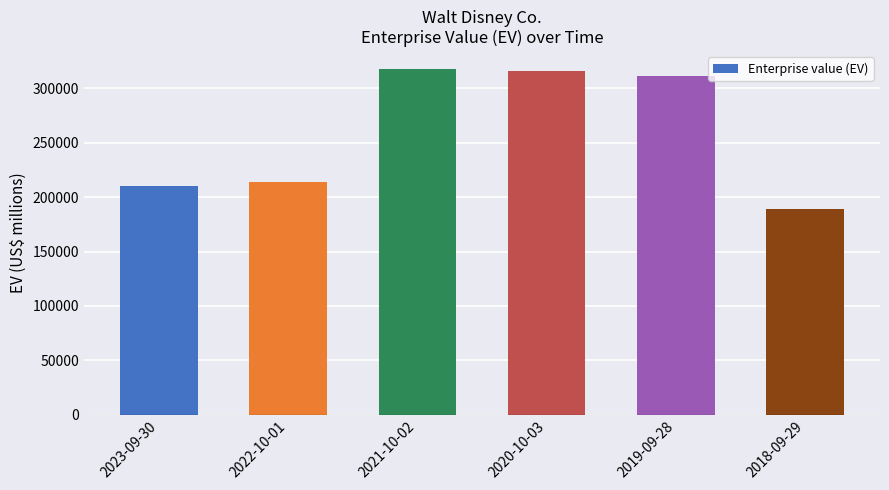

What is the minimum value shown in the chart?

189201